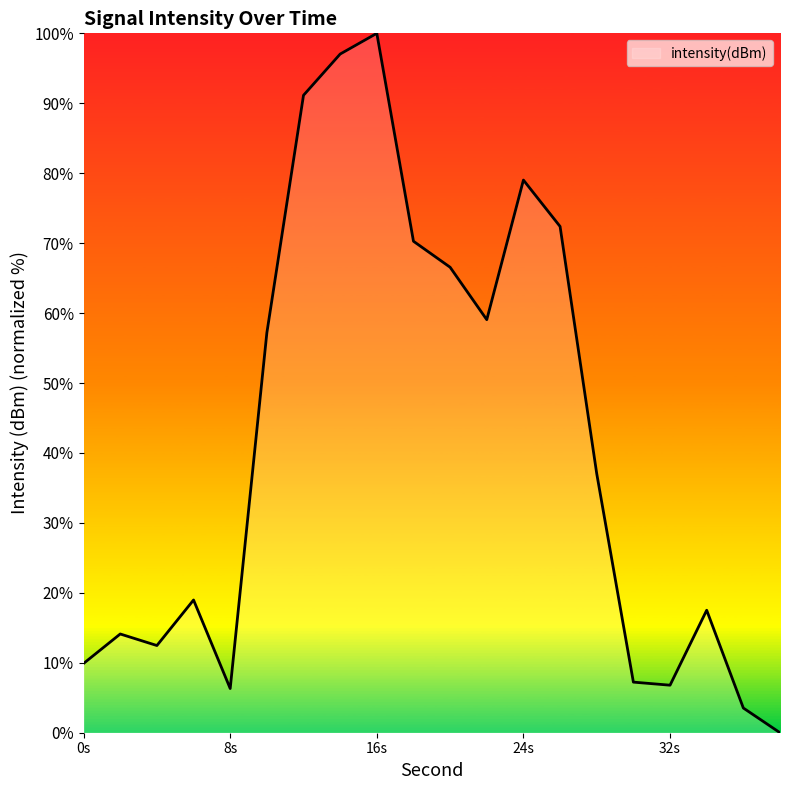

What is the greatest value displayed?

100.0